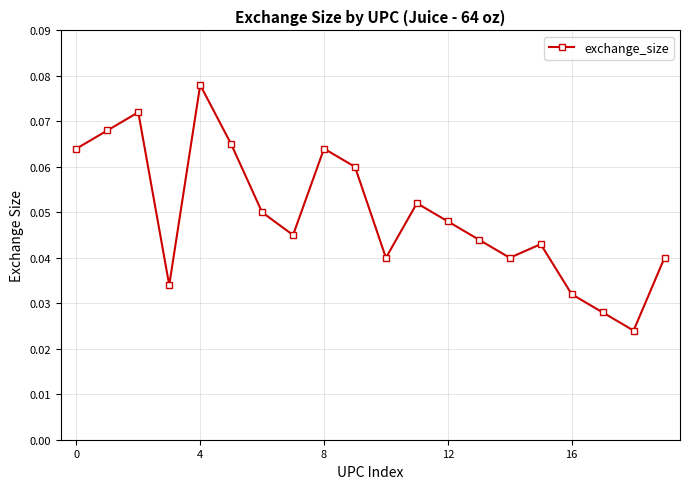

How many points are lower than both their immediate neighbors (excluding endpoints)?

5